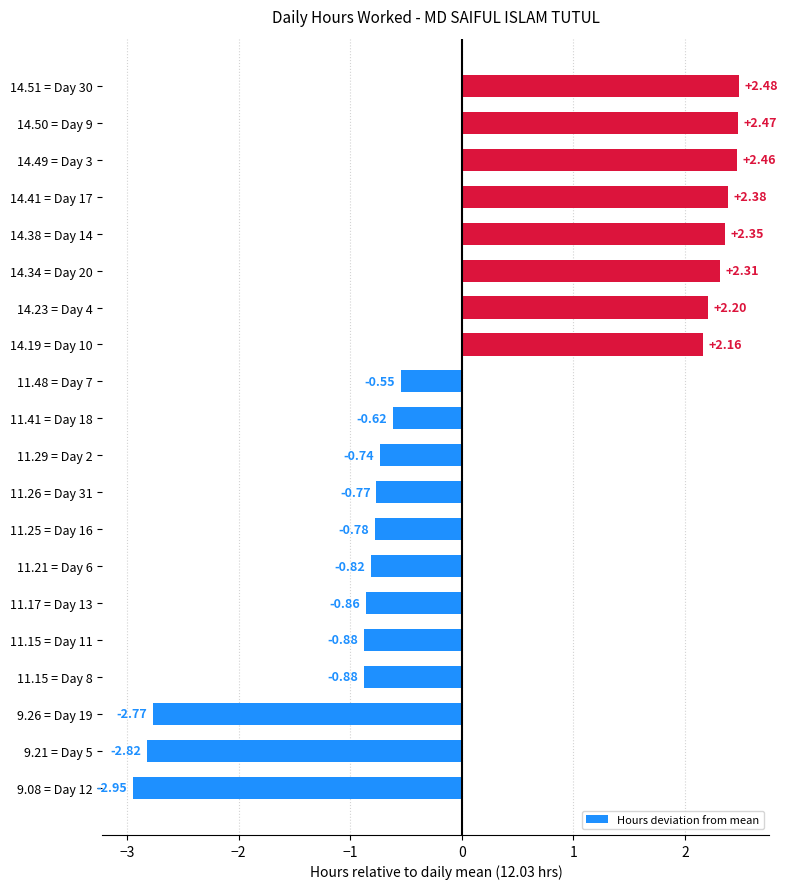

What is the difference between the maximum and minimum values?

5.4